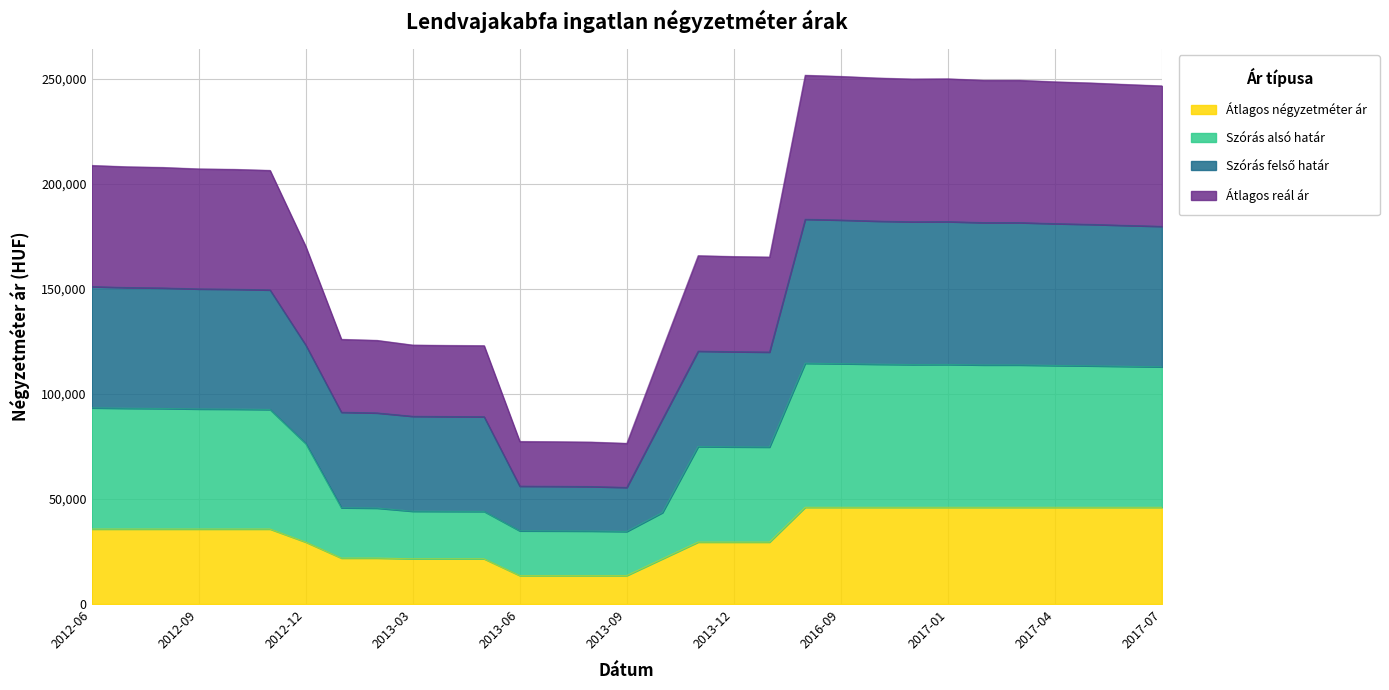

Is it true that Átlagos négyzetméter ár equals 13571 at 2013-08?

True